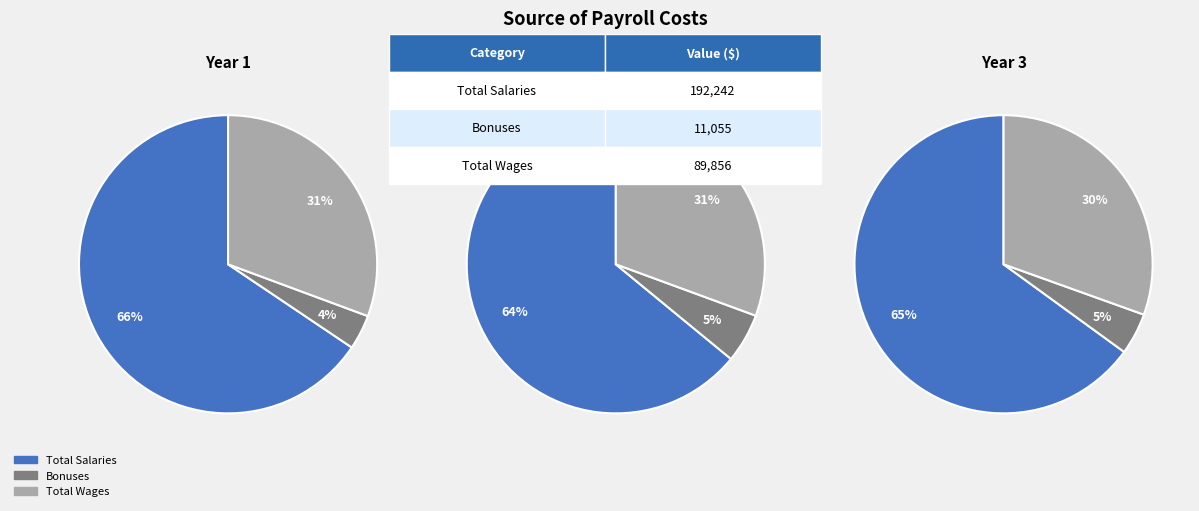

Is the sum of Total Salaries and Bonuses greater than half?

Yes